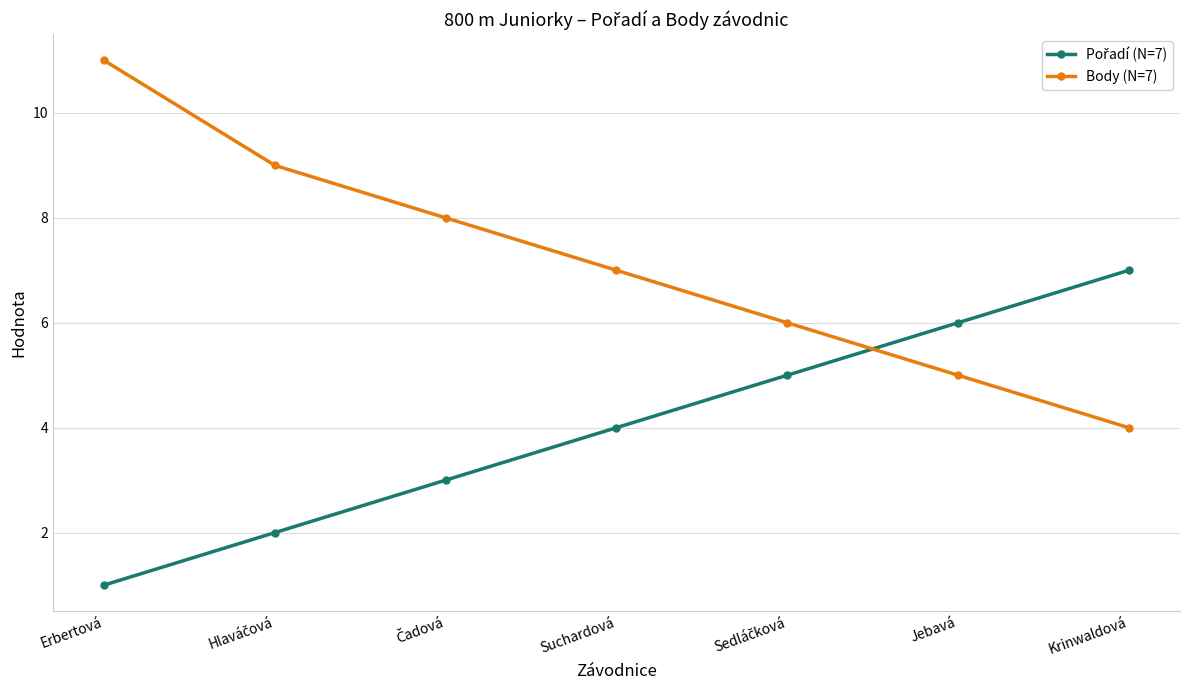

What is the total value across all series at Suchardová?

11